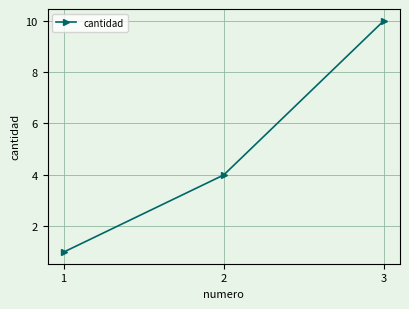

What is the smallest value displayed?

1